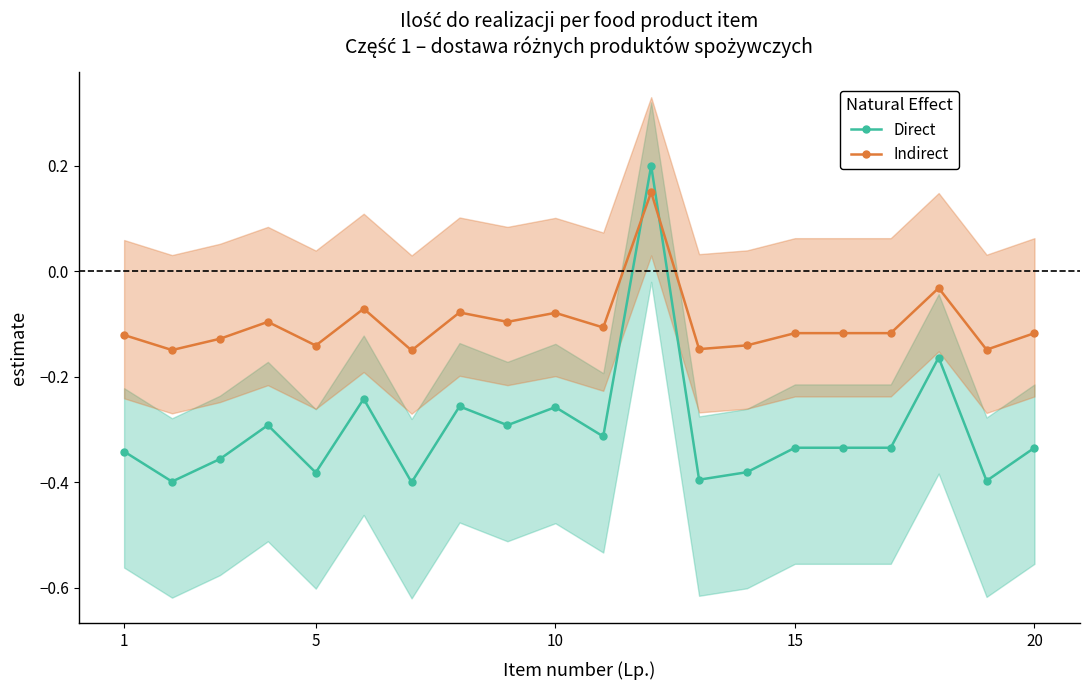

Reading right to left, what are all the values shown in this chart?

Direct: -0.3	-0.4	-0.2	-0.3	-0.3	-0.3	-0.4	-0.4	0.2	-0.3	-0.3	-0.3	-0.3	-0.4	-0.2	-0.4	-0.3	-0.4	-0.4	-0.3
Indirect: -0.1	-0.1	-0.0	-0.1	-0.1	-0.1	-0.1	-0.1	0.1	-0.1	-0.1	-0.1	-0.1	-0.1	-0.1	-0.1	-0.1	-0.1	-0.1	-0.1